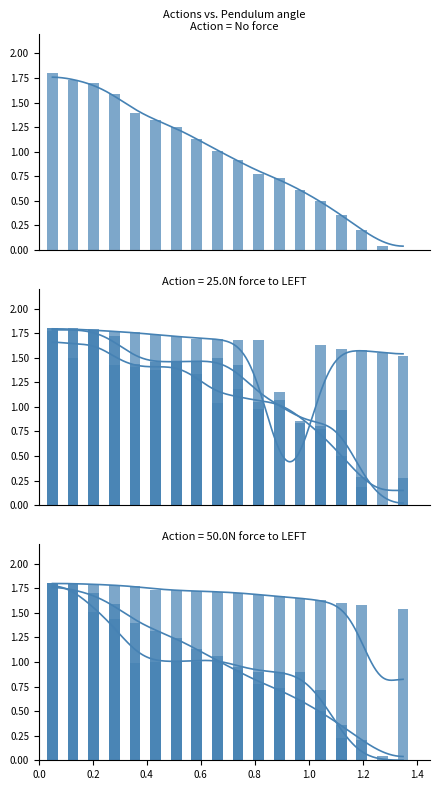

What is the greatest value displayed?

1.8